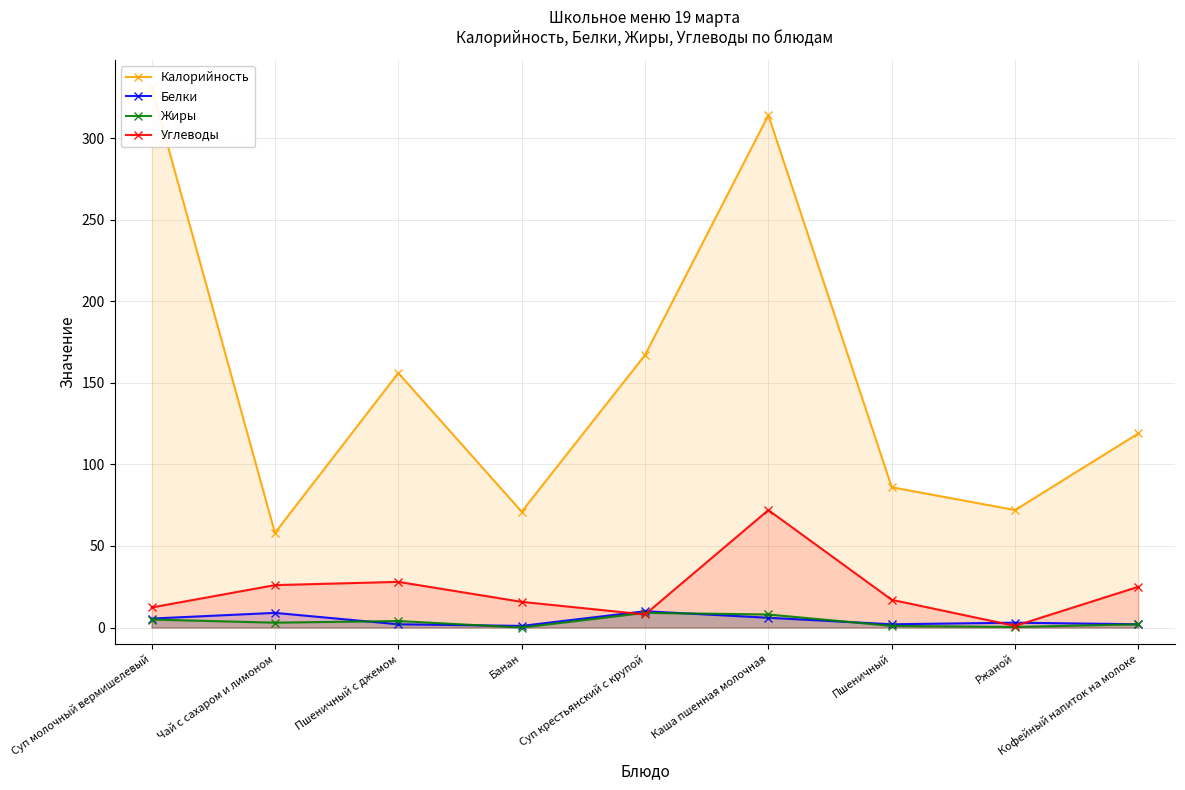

What is the value of the Белки point at the 1st from the left?

5.5